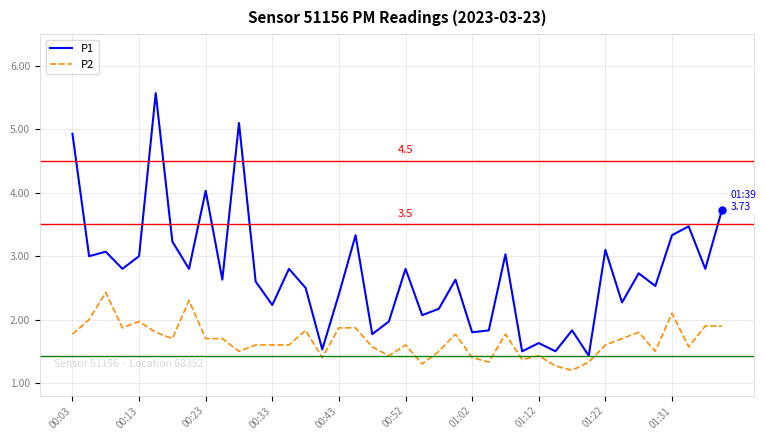

Which series has the largest total across all categories?

P1